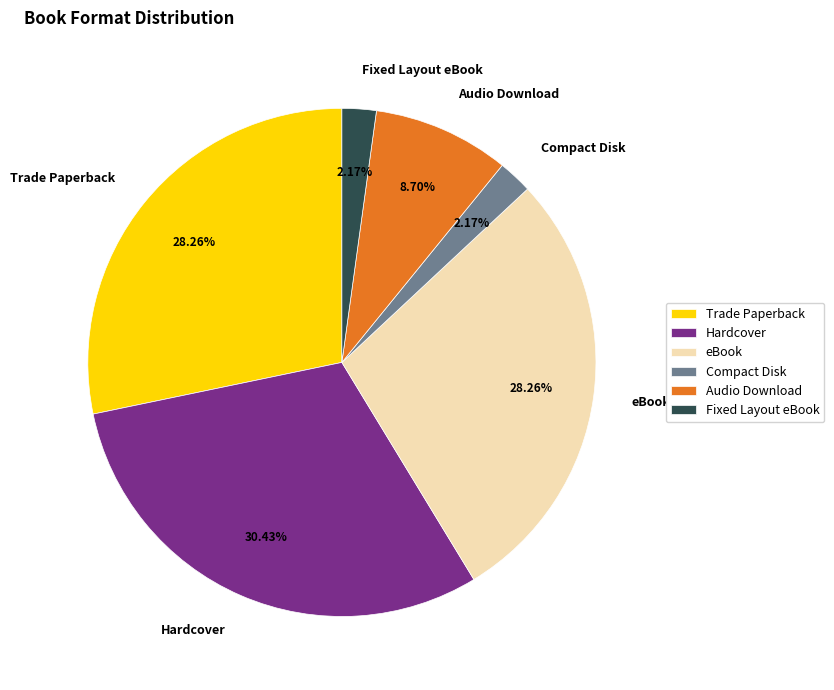

To the nearest percent, what percentage of the pie is eBook?

28%